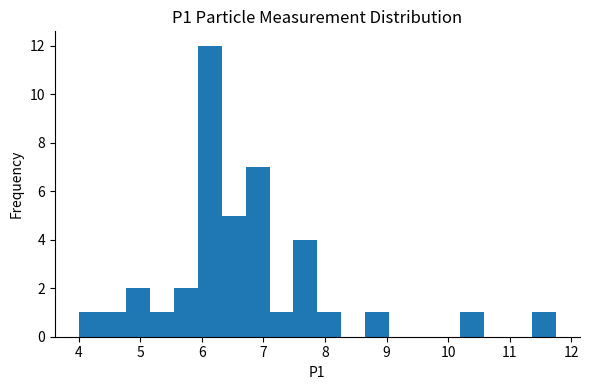

Around what value on the x-axis is the tallest bar? Give the approximate position of its centre, as read against the axis.

6.1